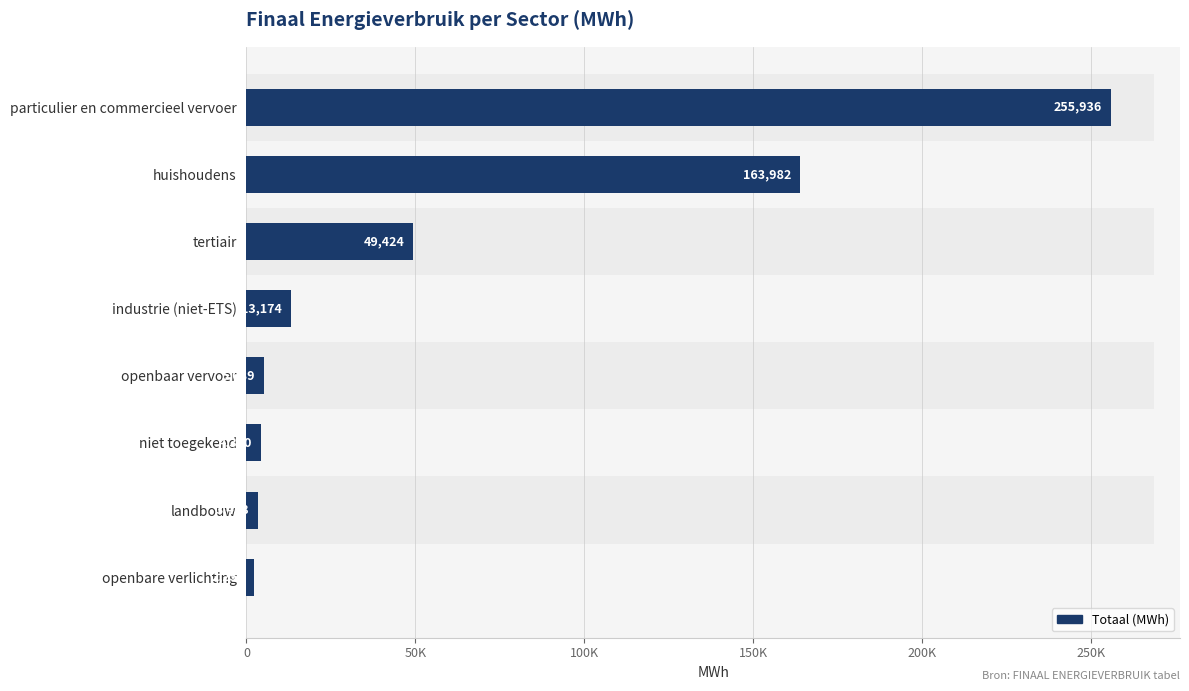

What is the average value?

62207.9